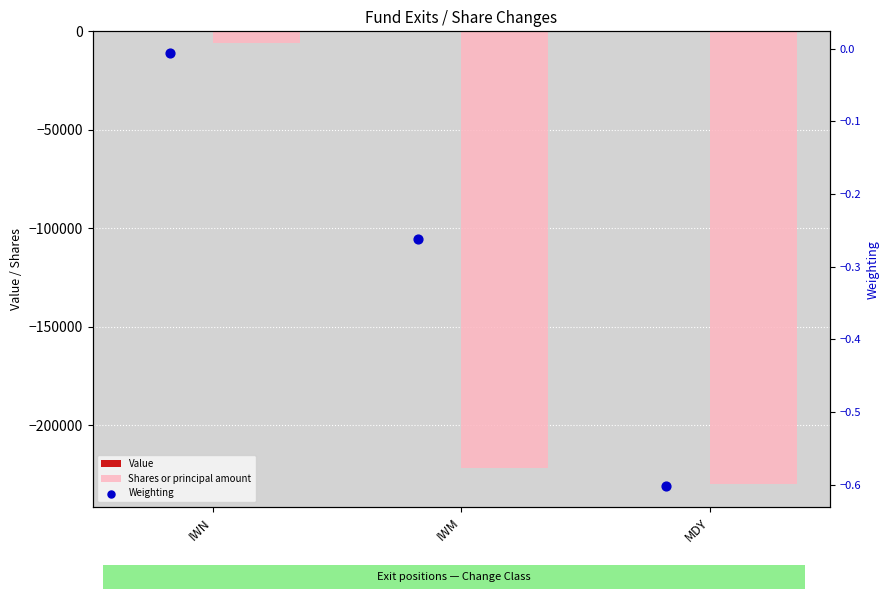

Is the value of Value at MDY greater than the value of Weighting at IWN?

Yes